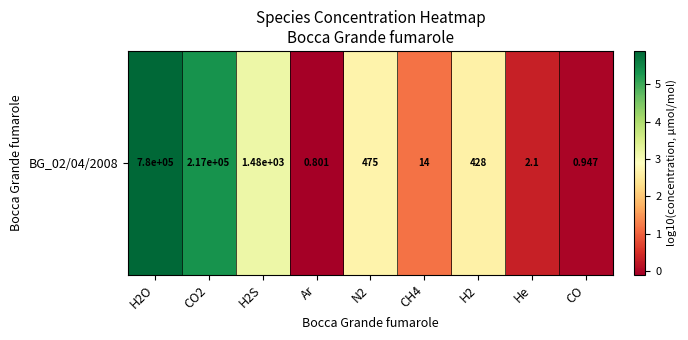

At which label does the data first exceed 2?

H2O